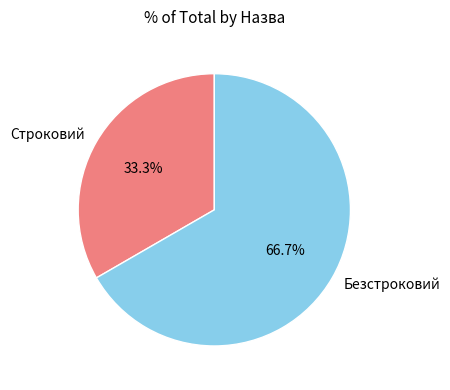

To the nearest percent, what is the difference between the Безстроковий and Строковий slice percentages?

33%